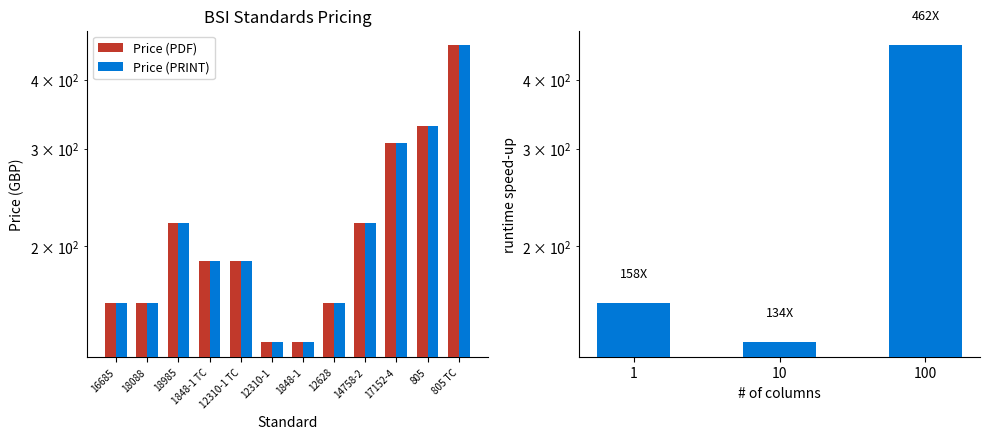

Which label corresponds to the largest value in the chart?

805 TC